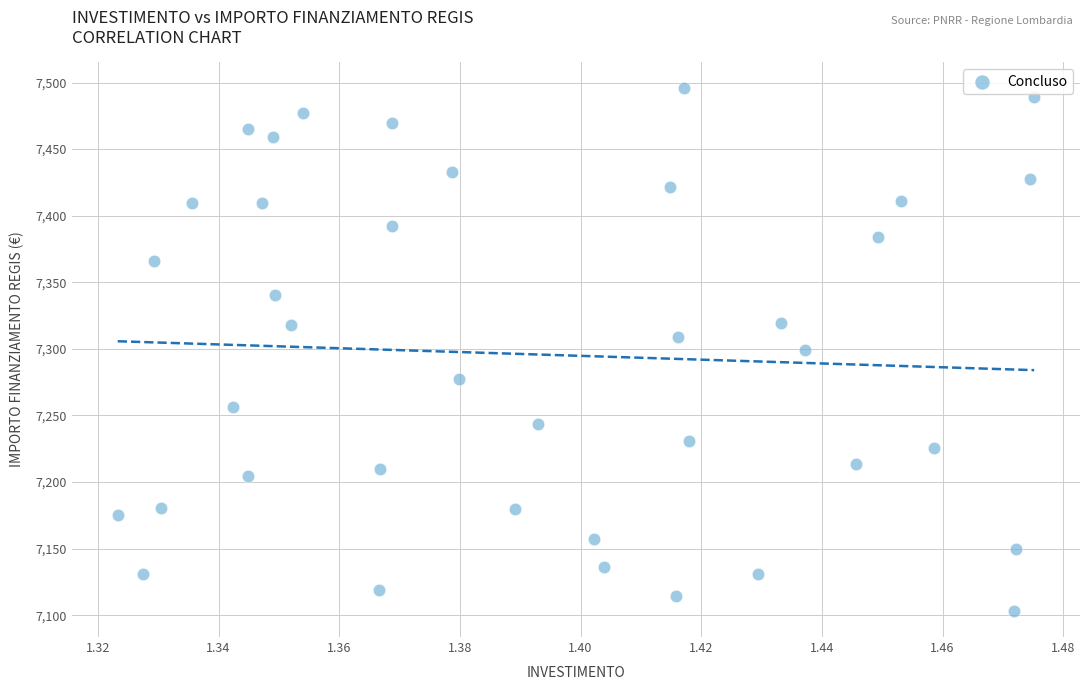

What is the range of Y values (max minus min)?

392.5